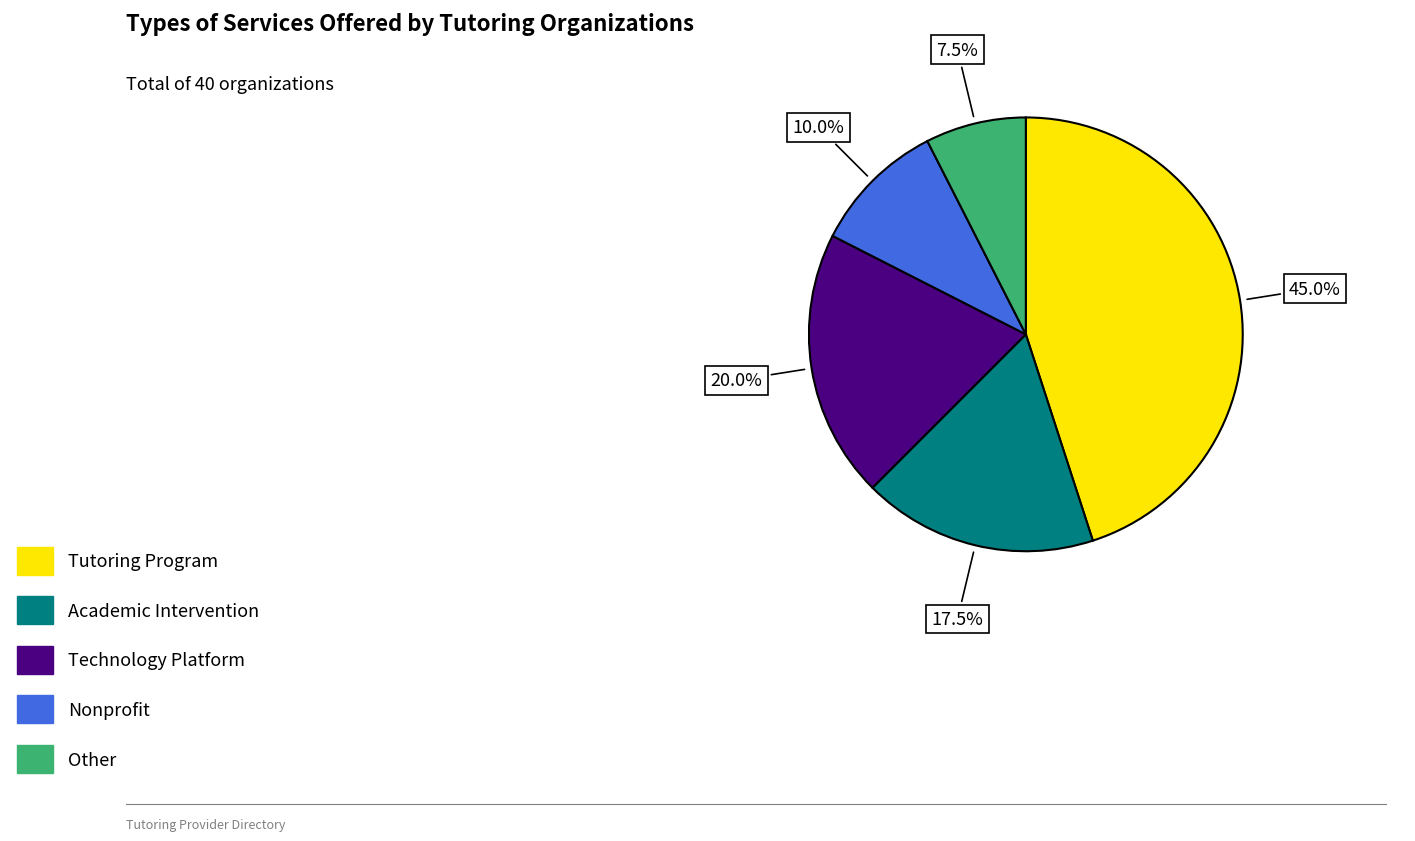

To the nearest percent, what is the average slice percentage?

20%